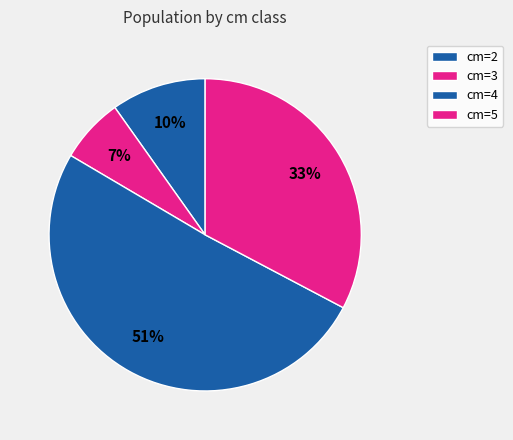

How many slices are in this pie chart?

4